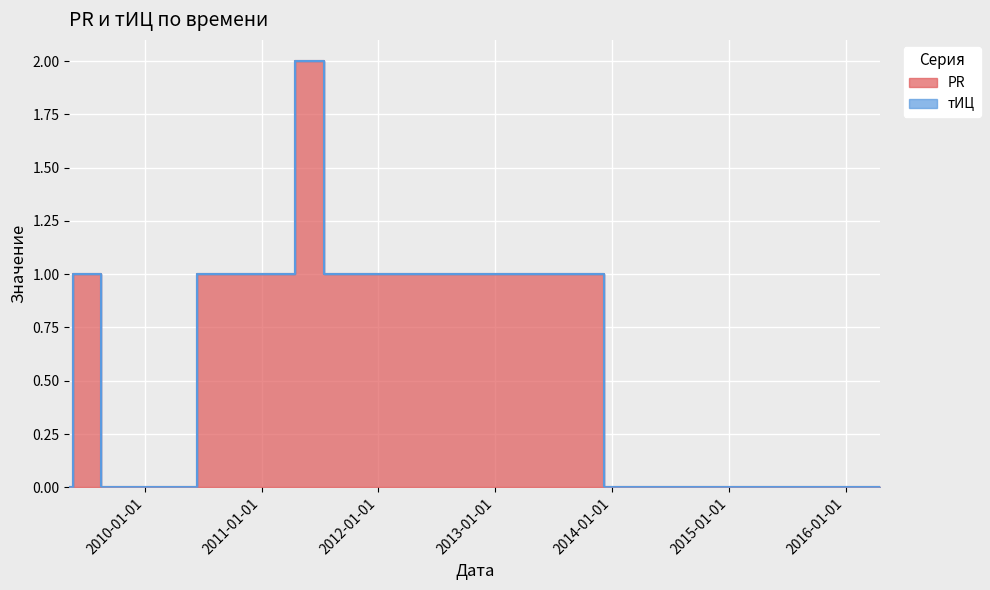

Which label corresponds to the largest value in the chart?

2011-07-04